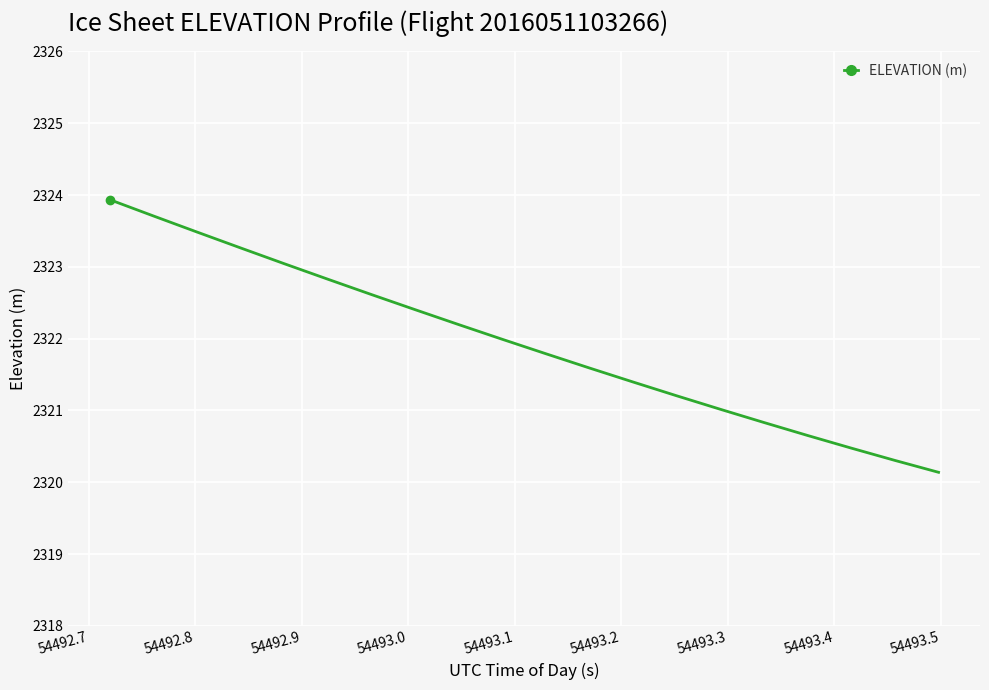

What is the difference between the maximum and minimum values?

3.8